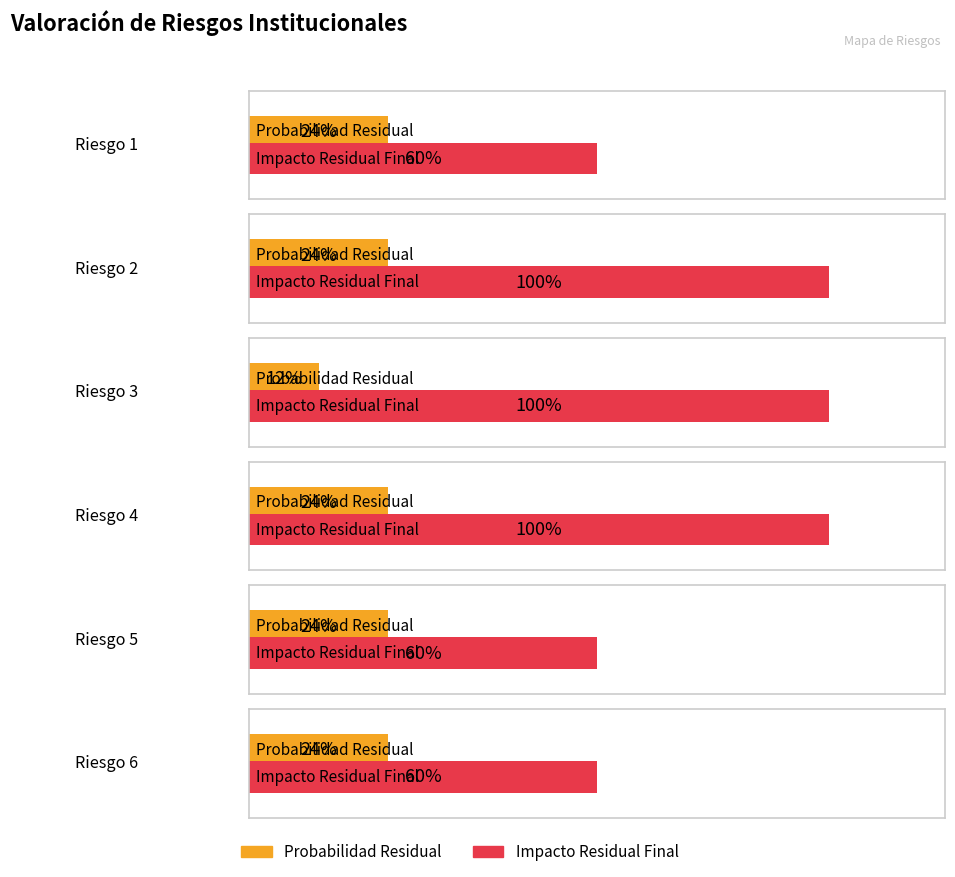

What is the value of the Probabilidad Residual bar at the 3rd from the left?

0.1